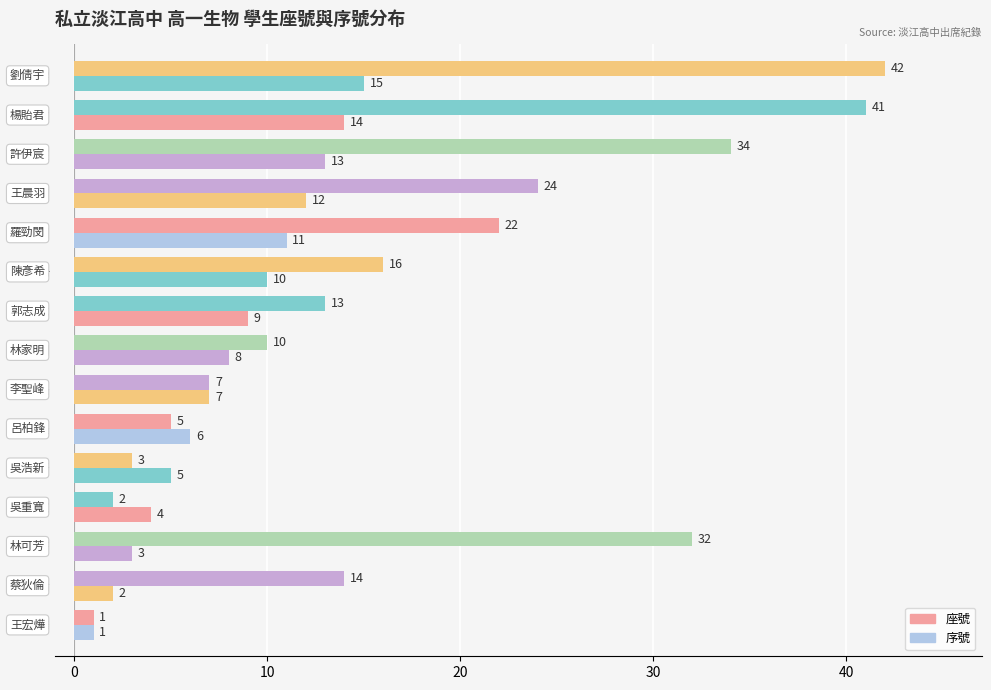

Count the number of categories in the chart.

15